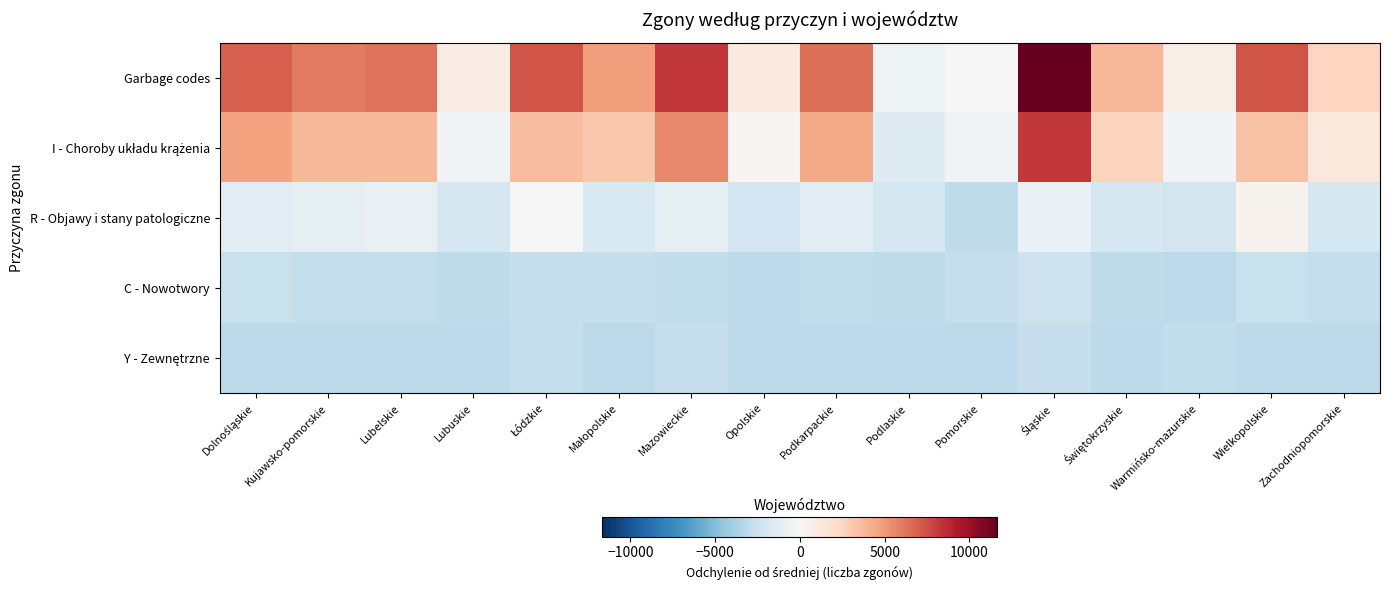

How many series are shown in this chart?

5